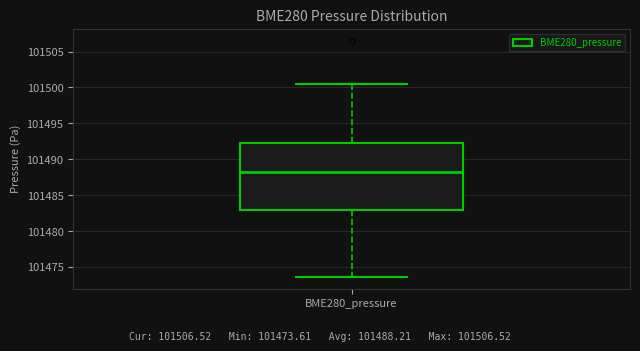

Where is the upper edge of the box for BME280_pressure on the y-axis? The values are not printed on the chart, so give them approximately, as read against the axis.

101492.5